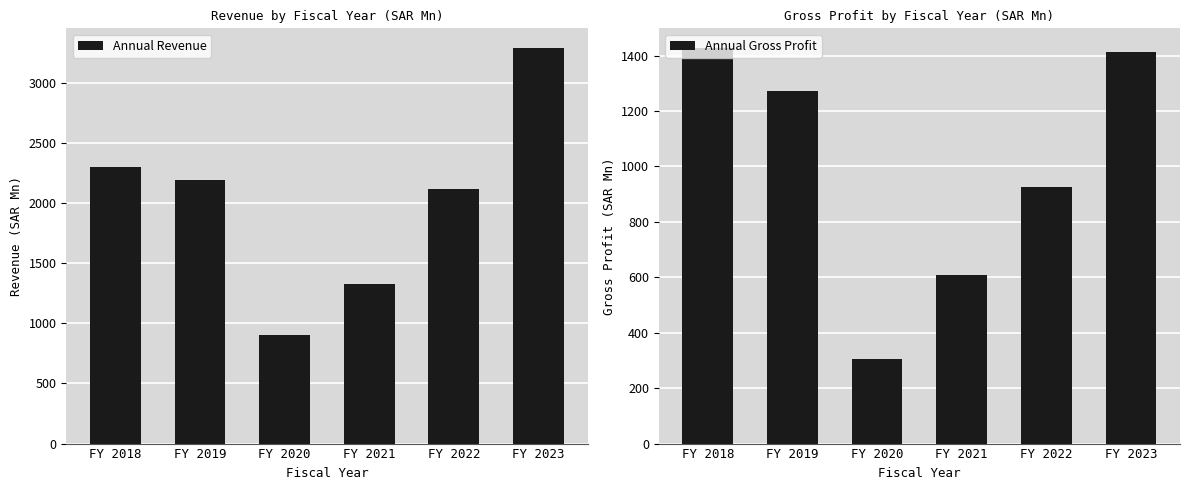

Which has a higher value, FY 2020 or FY 2018?

FY 2018